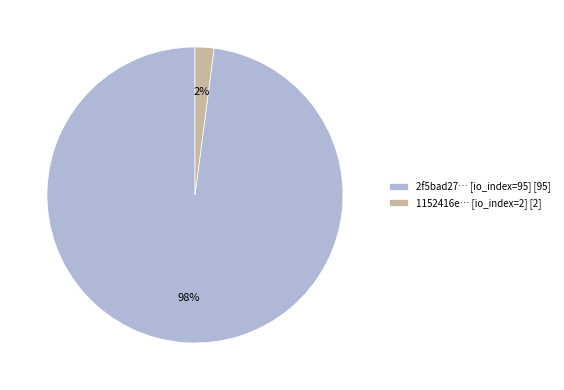

Is the sum of 2f5bad27… [io_index=95] [95] and 1152416e… [io_index=2] [2] greater than half?

Yes